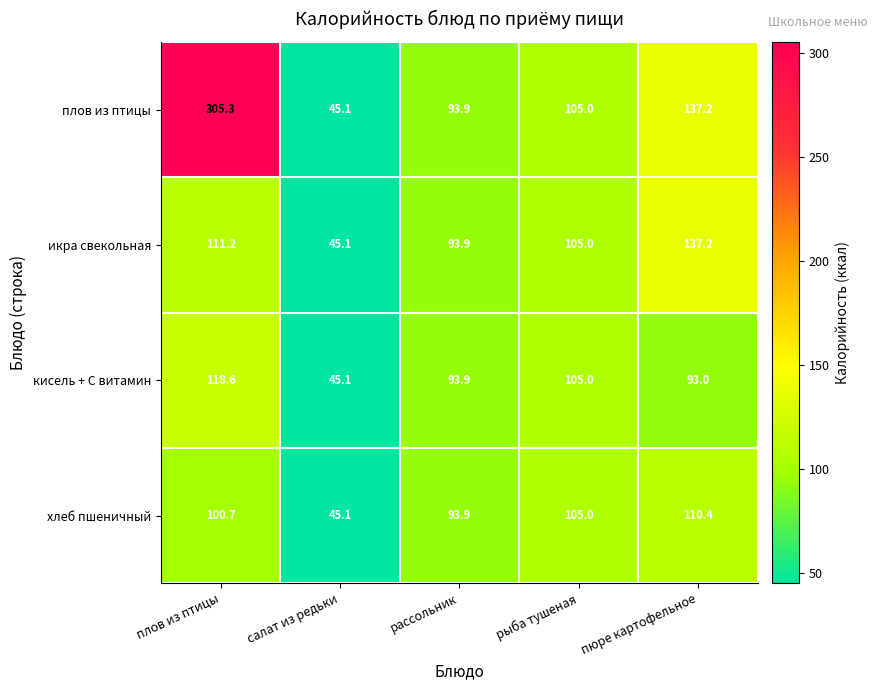

What is the sum of the кисель + С витамин values at плов из птицы and рыба тушеная?

223.6